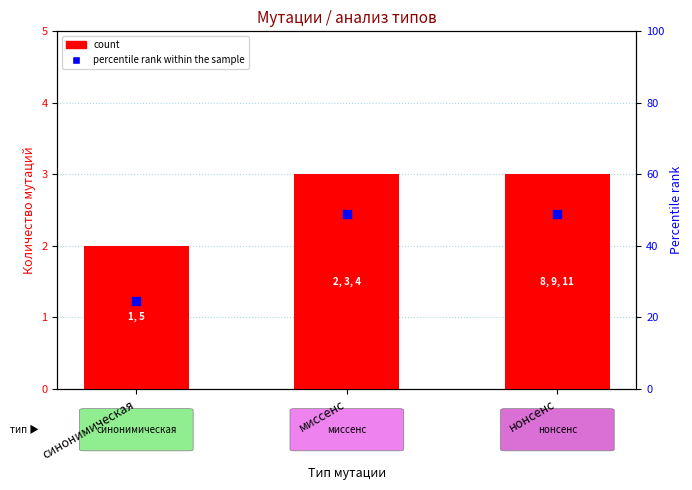

Which series reaches the maximum Y coordinate?

percentile rank within the sample